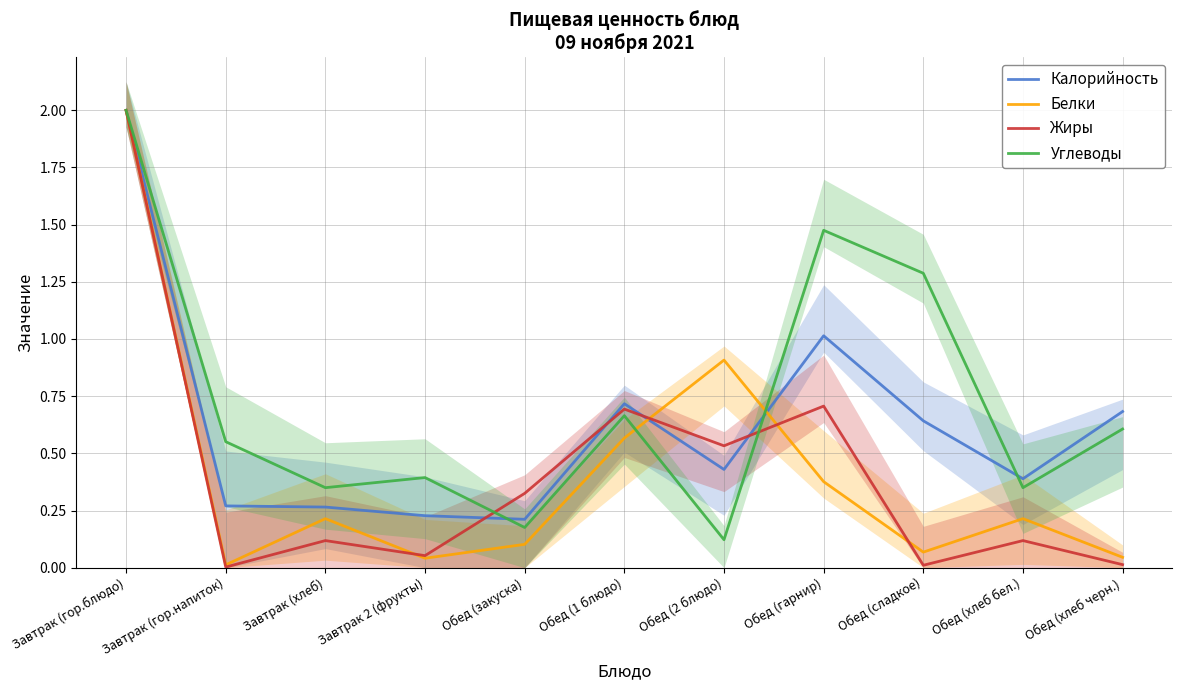

True or false: Белки and Жиры intersect in this chart.

True